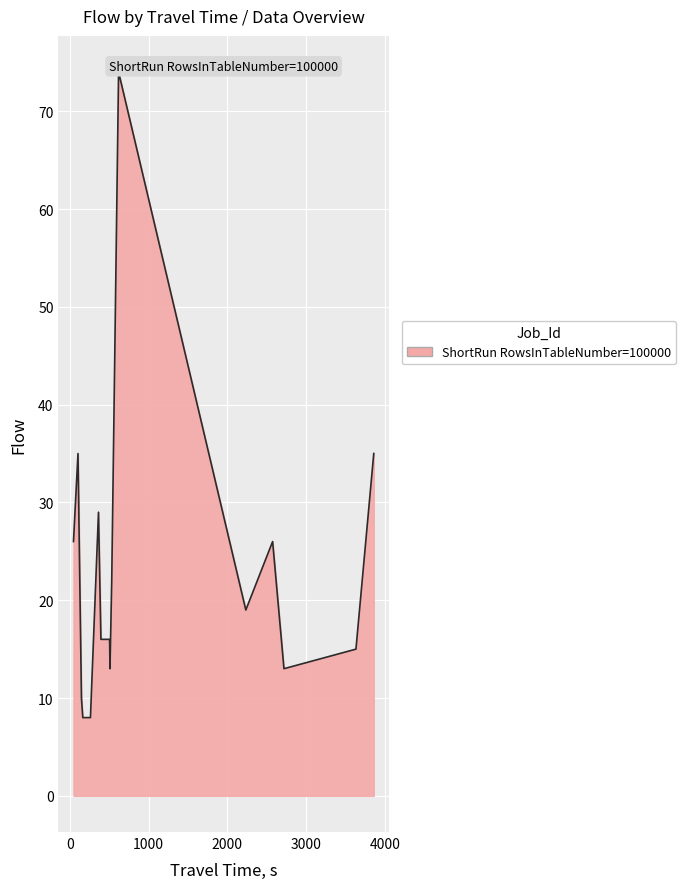

List the labels in order of value, smallest first.

0, 2, 5, 4, 10, 11, 8, 1, 6, 20, 16, 3, 13, 17, 18, 22, 19, 12, 7, 9, 23, 14, 21, 15